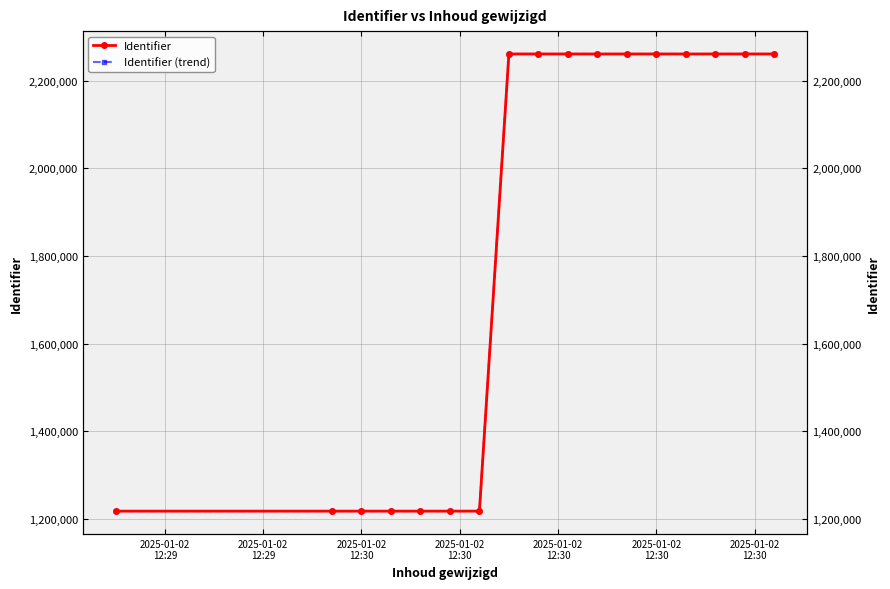

Which category has the lowest value in the Identifier (trend) series?

2025-01-02
12:29